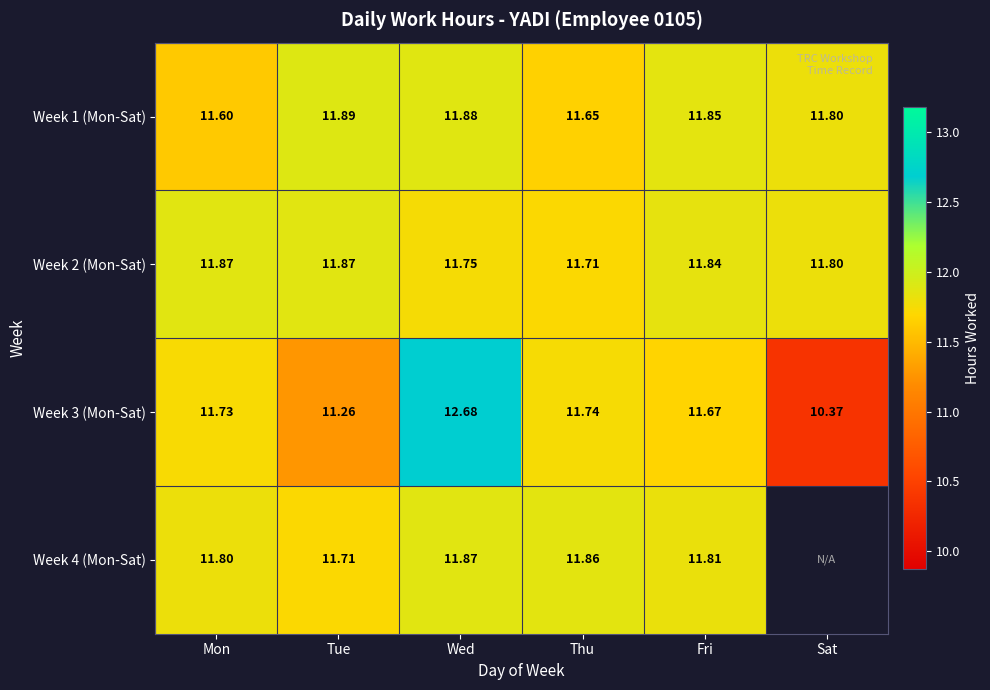

Between Tue and Sat, which is larger?

Tue